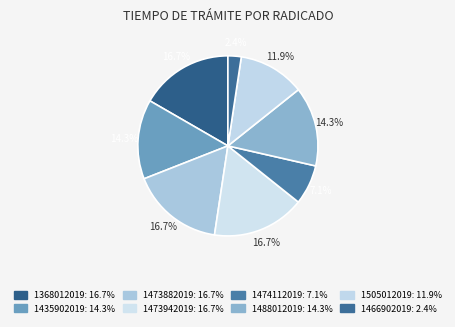

What percentage is NOT represented by 1368012019?

83.3%